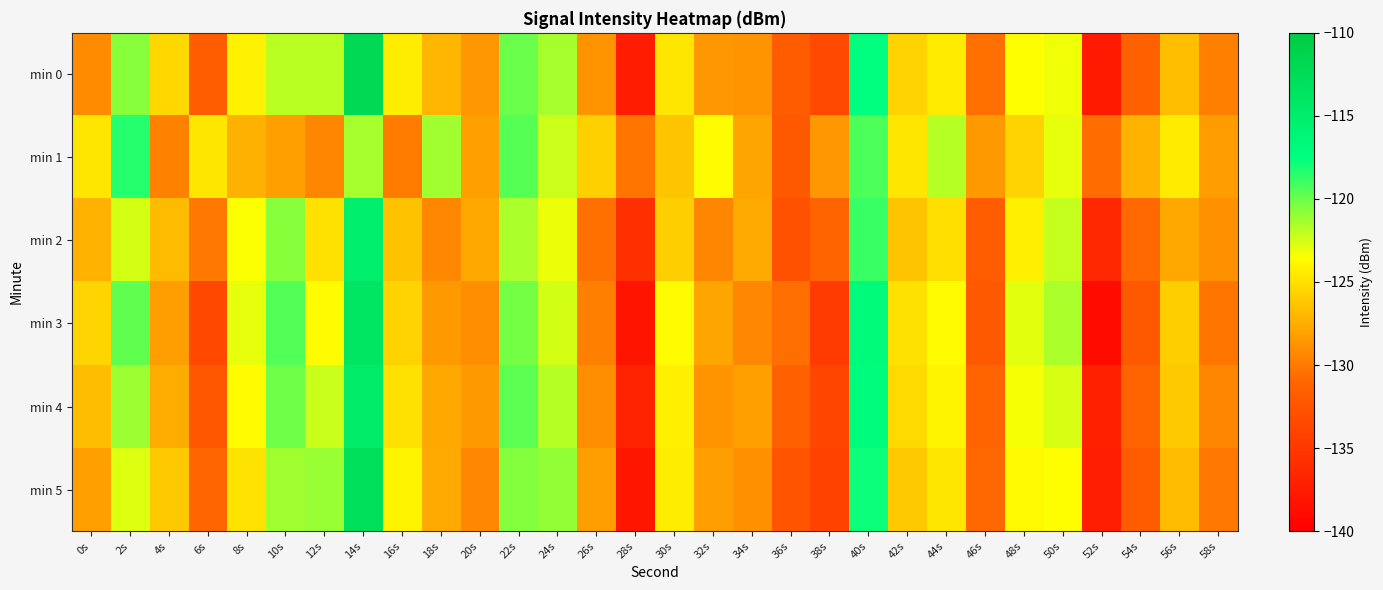

At 16s, list the series in order from smallest to largest.

min 1, min 2, min 3, min 4, min 0, min 5